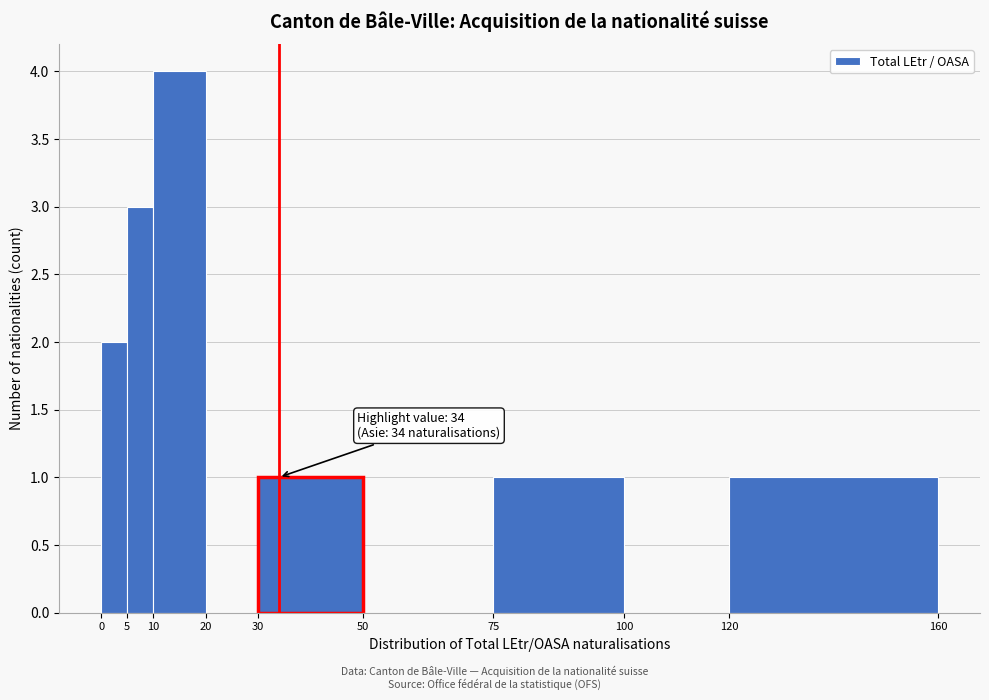

Over which range of the x-axis is the bar tallest?

10 to 20